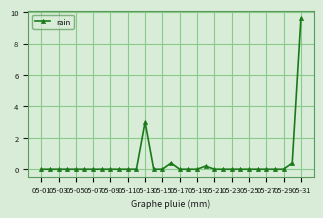

What is the maximum value shown in the chart?

9.6